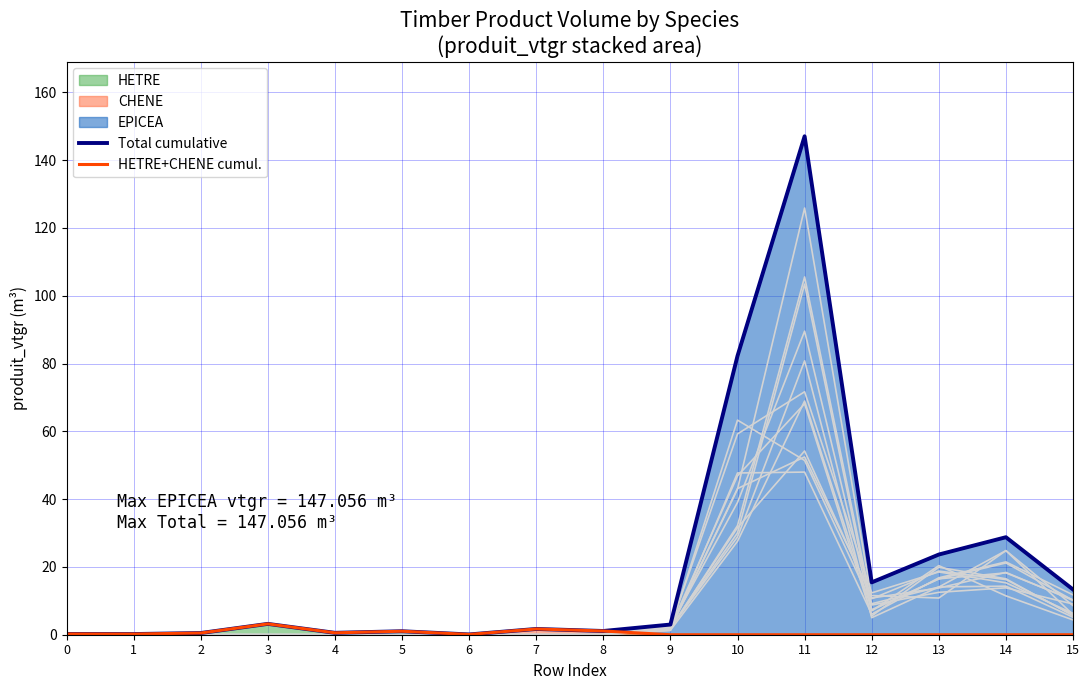

Between 2 and 11, which series saw the biggest shift?

Total cumulative